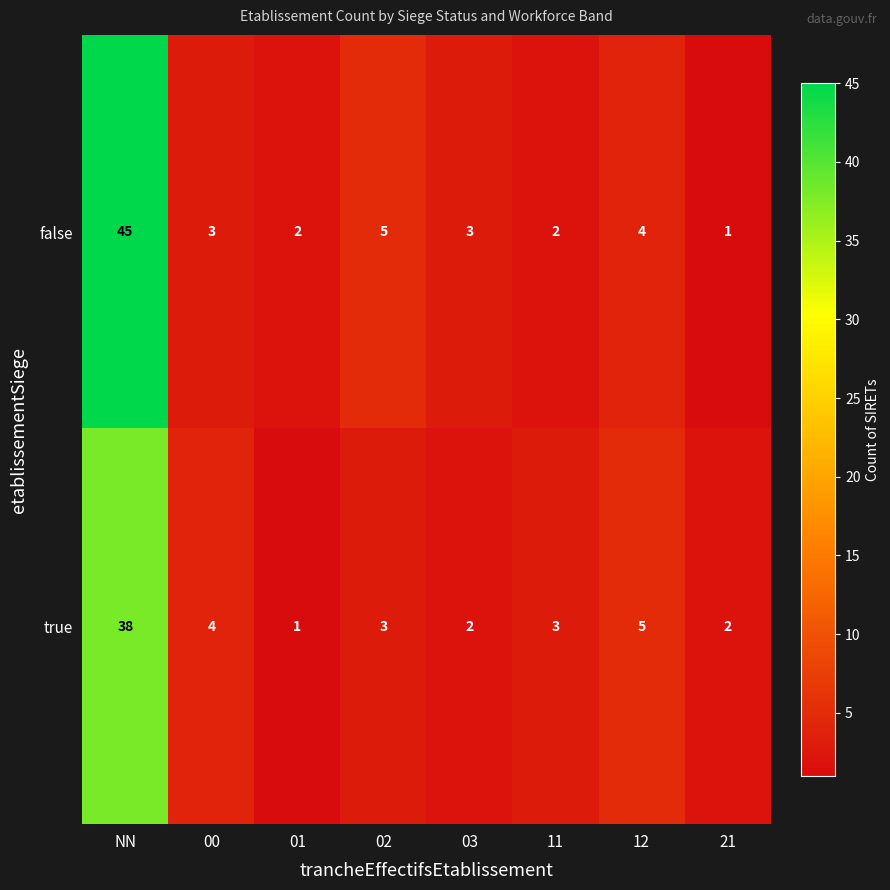

At which label is true closest to 19?

12